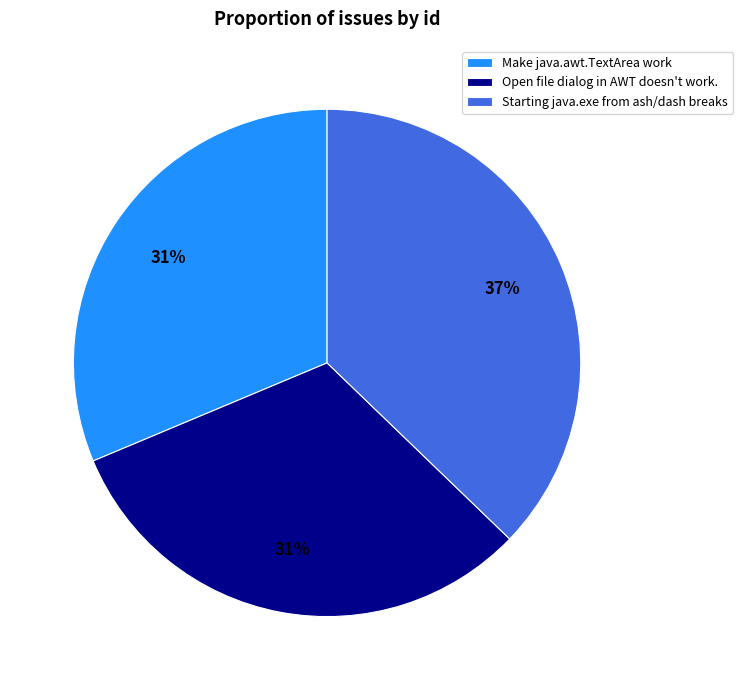

To the nearest percent, what is the combined percentage of Make java.awt.TextArea work and Open file dialog in AWT doesn't work.?

63%